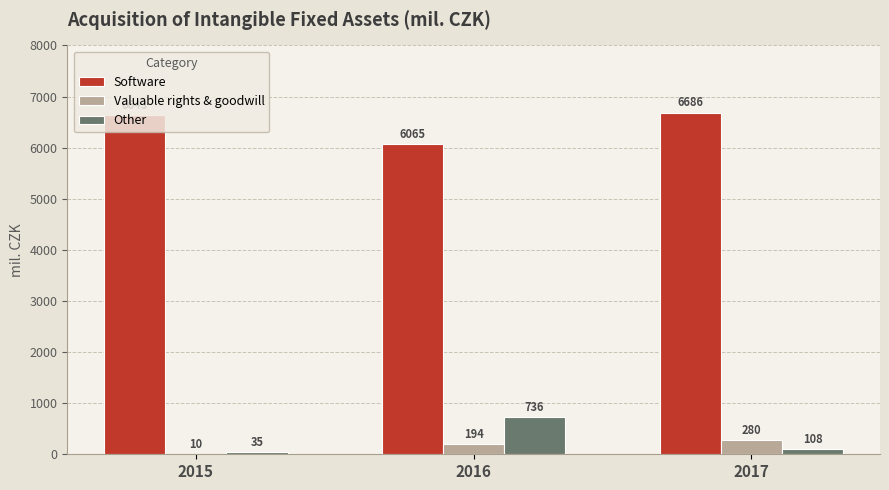

Between 2015 and 2017, which series saw the biggest shift?

Valuable rights & goodwill